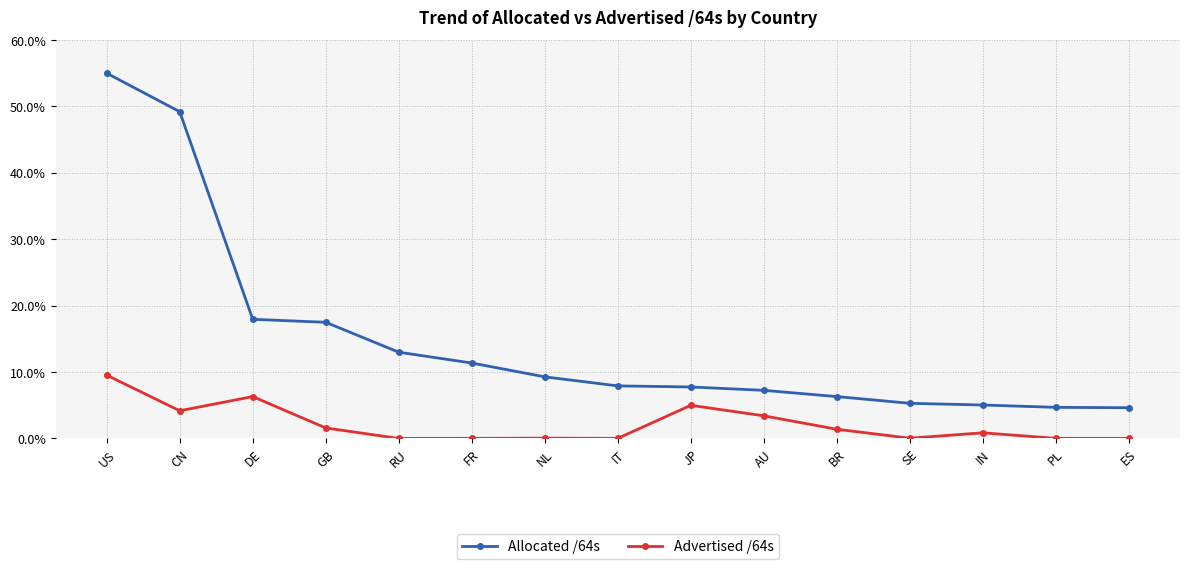

What is the difference between the maximum and second lowest values in the Allocated /64s series?

50.3